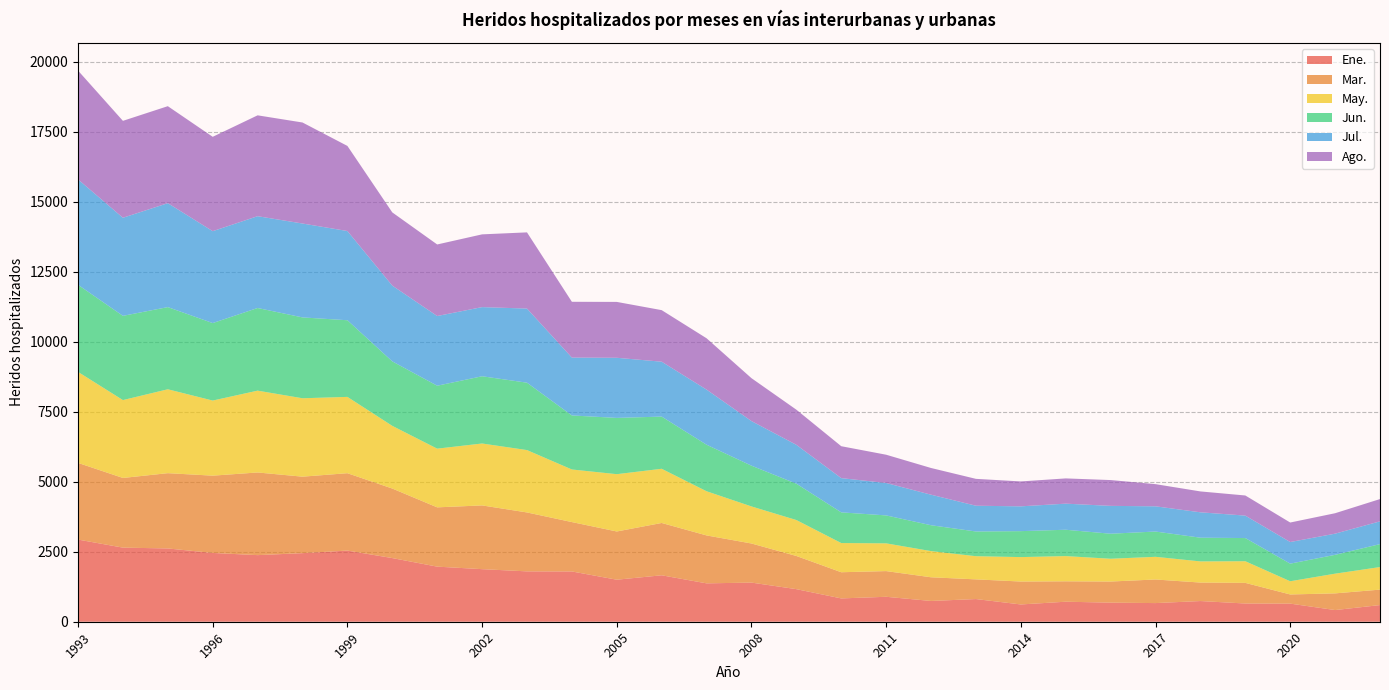

Reading right to left, extract all data points from this chart.

Ene.: 595	417	647	651	739	666	682	715	617	810	742	891	833	1164	1398	1371	1659	1501	1796	1799	1878	1968	2274	2542	2450	2379	2457	2618	2647	2935
Mar.: 552	596	327	737	660	843	754	729	819	703	846	918	935	1185	1397	1712	1869	1723	1764	2105	2277	2118	2484	2764	2732	2953	2761	2689	2489	2739
May.: 806	704	472	773	756	810	814	901	873	828	935	991	1043	1284	1324	1578	1936	2047	1879	2228	2212	2097	2239	2726	2801	2923	2683	2997	2782	3251
Jun.: 820	673	629	828	847	903	894	941	927	883	924	998	1096	1298	1456	1662	1864	2010	1930	2407	2402	2248	2303	2738	2888	2952	2768	2935	3009	3111
Jul.: 813	756	772	802	907	901	995	932	886	920	1091	1158	1223	1389	1593	1969	1961	2148	2067	2648	2470	2490	2707	3187	3354	3280	3283	3713	3504	3766
Ago.: 796	730	697	719	746	792	922	902	890	960	954	1010	1140	1255	1533	1834	1842	1996	1993	2722	2599	2556	2615	3040	3609	3603	3371	3465	3462	3887